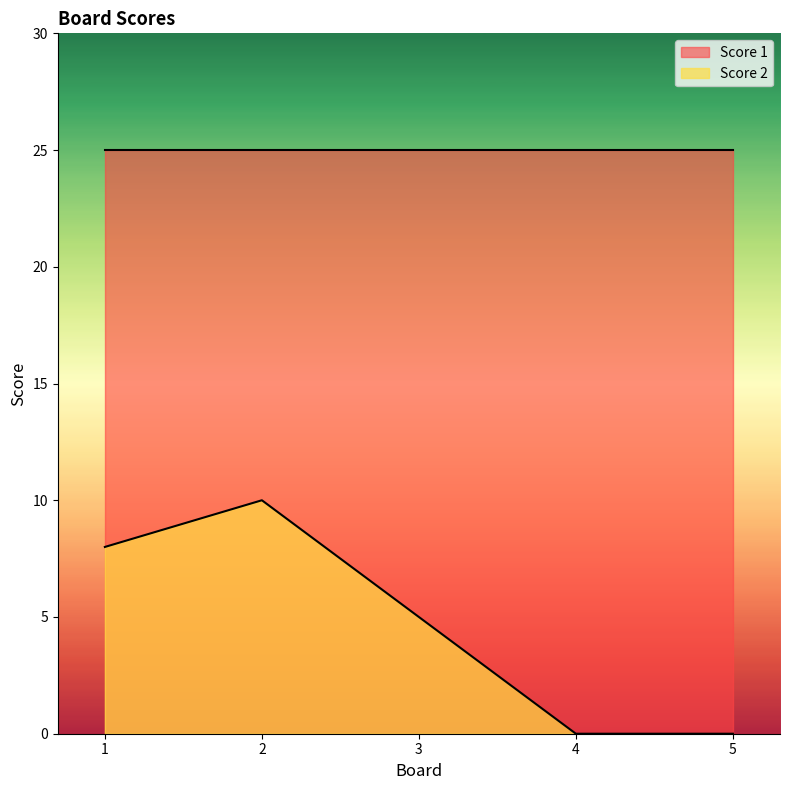

Is it true that the value at 3 is 5?

True